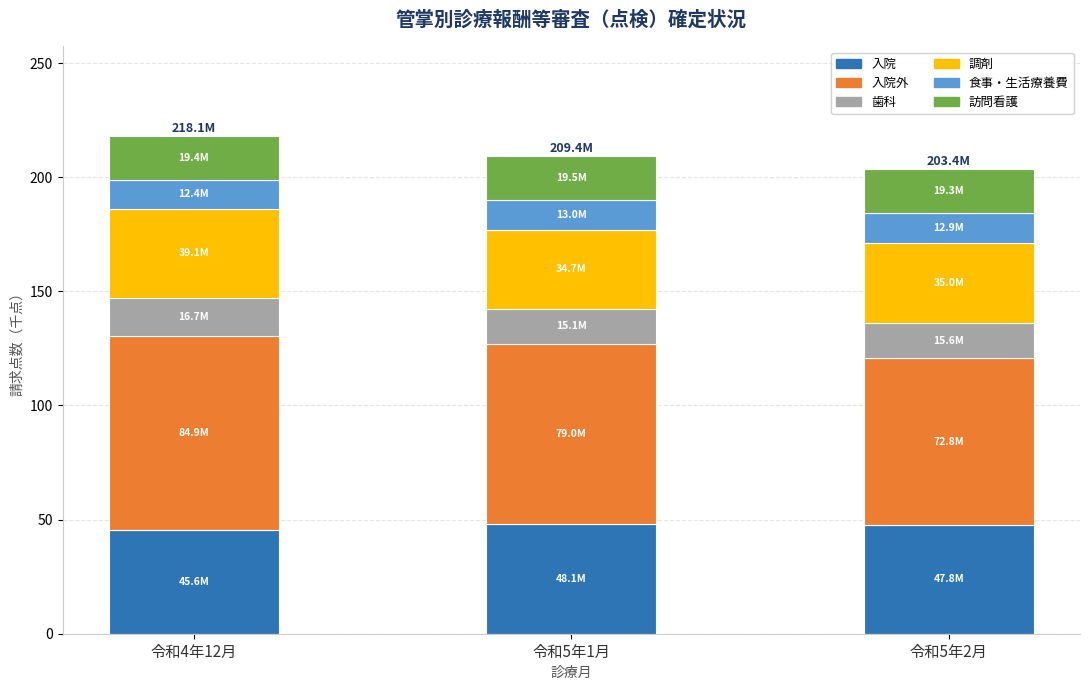

What is the total value across all series at 令和5年2月?

203.4